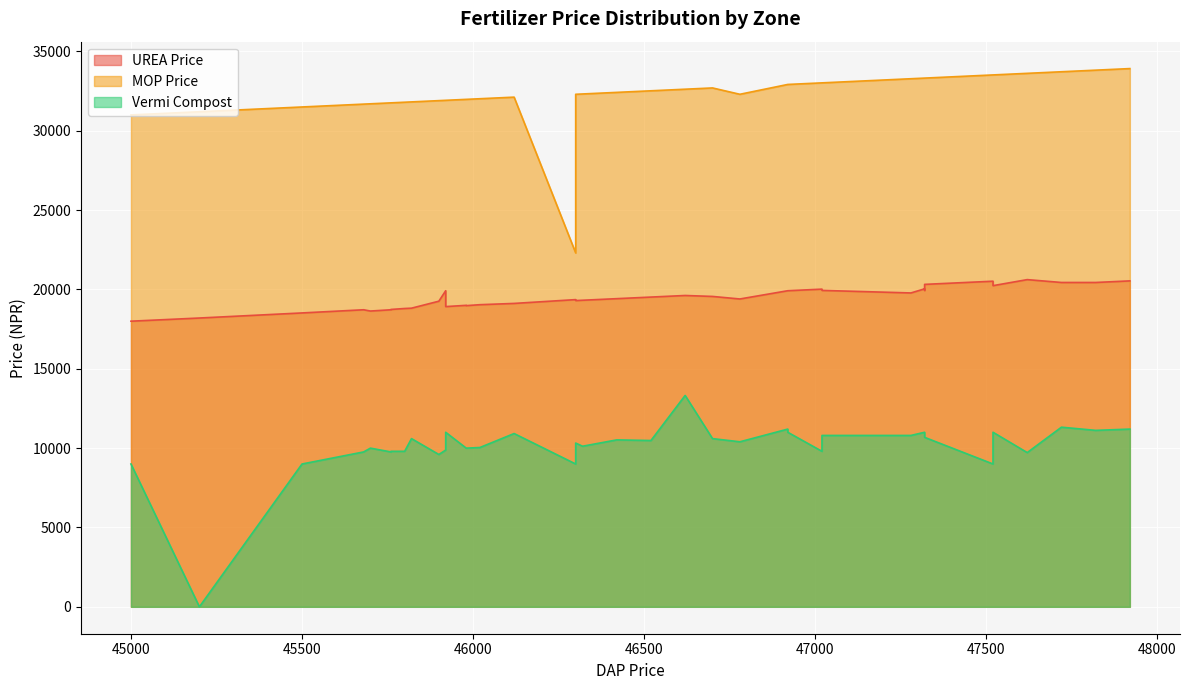

The value of UREA Price at 27 is 20040. True or false?

True